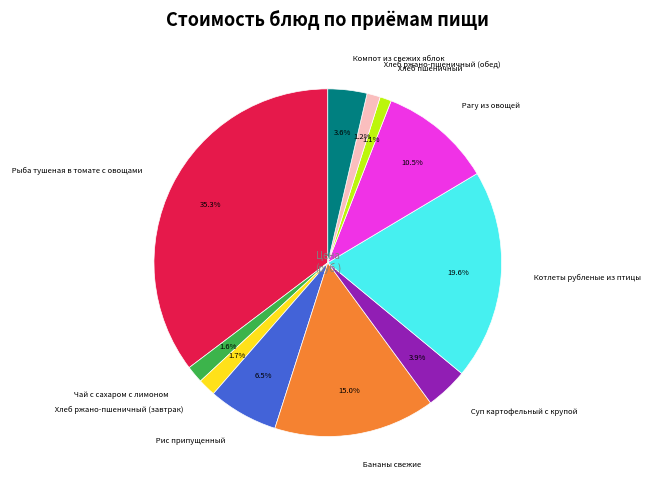

Between Рагу из овощей and Рис припущенный, which is larger?

Рагу из овощей